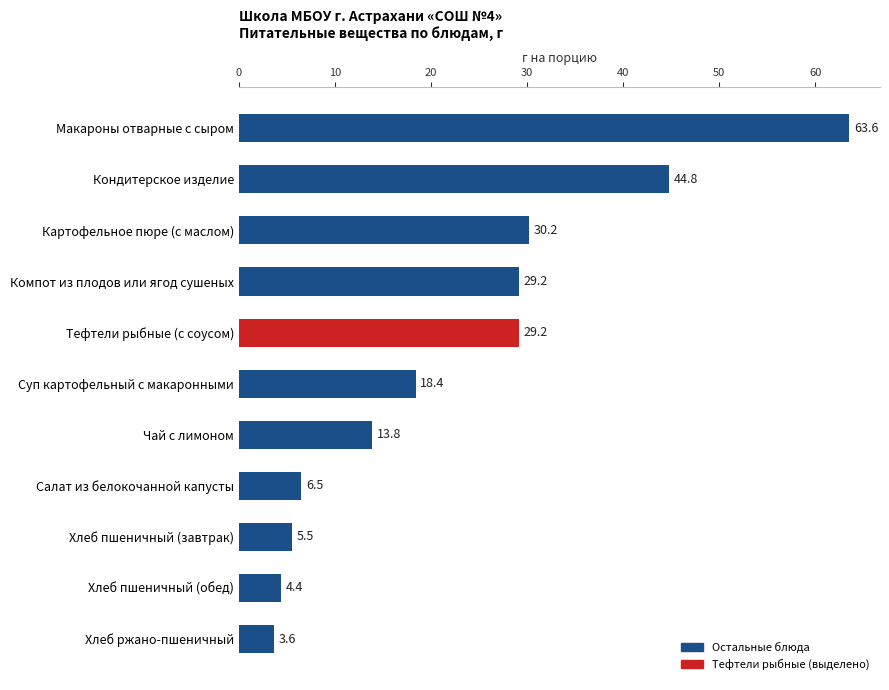

What is the difference between the values at Макароны отварные с сыром and Компот из плодов или ягод сушеных?

34.4